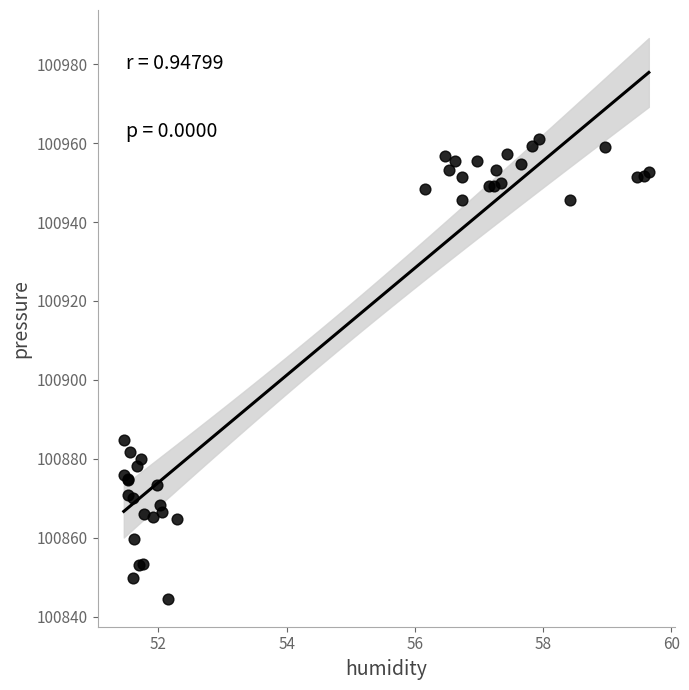

What Y value in the scatter plot is closest to 100902?

100884.9